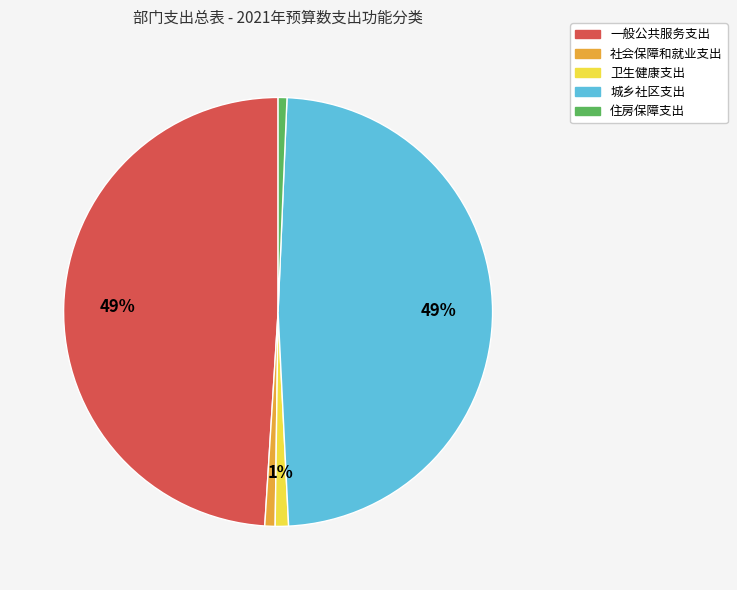

Does 城乡社区支出 account for over 50% of the chart?

No